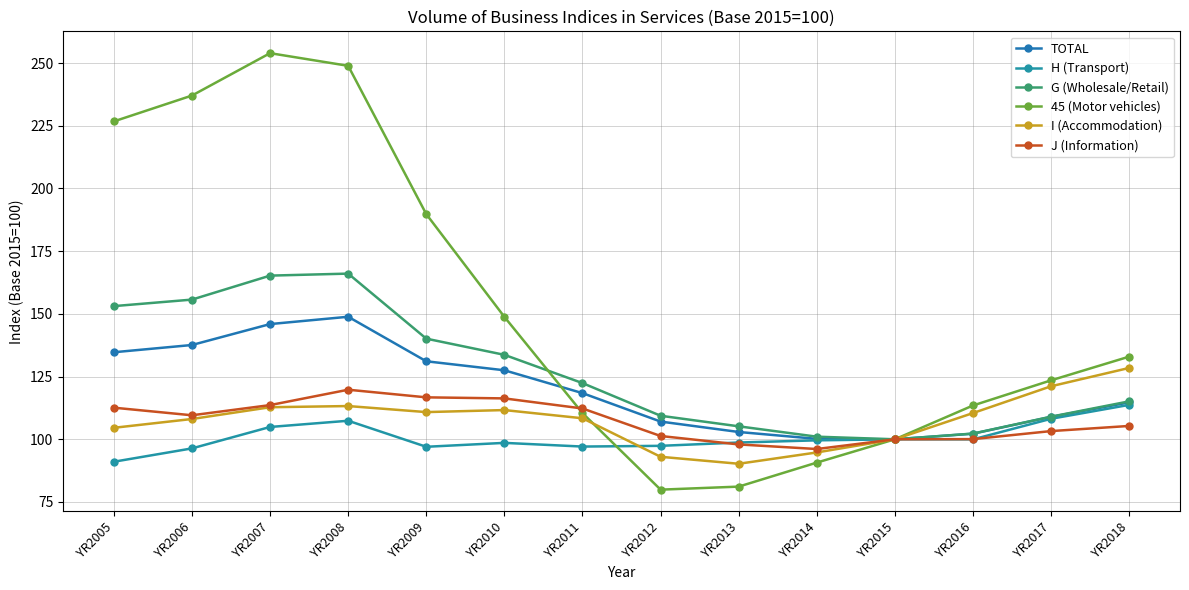

Is the value of G (Wholesale/Retail) at YR2011 greater than the value of I (Accommodation) at YR2013?

Yes